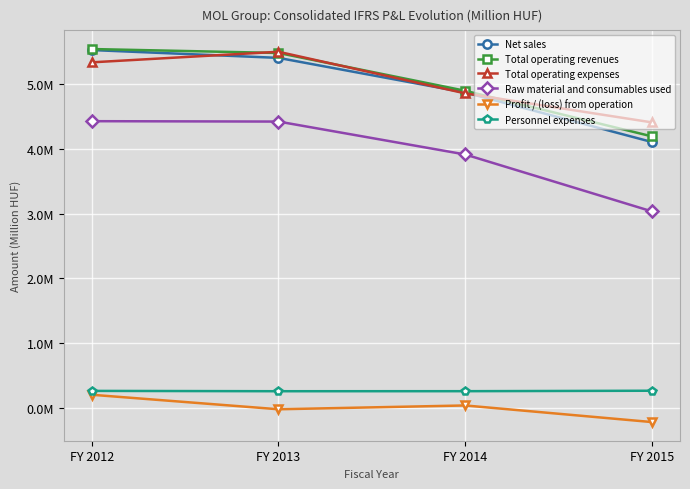

The Total operating expenses series shows 4405576 at FY 2015. True or false?

True